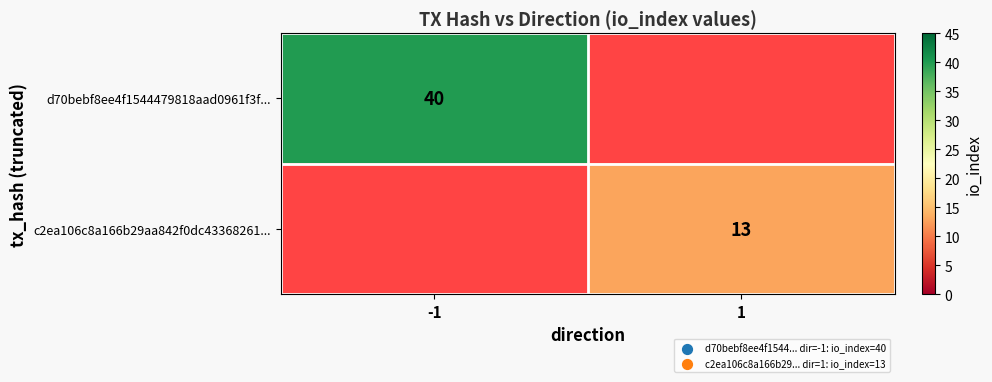

True or false: c2ea106c8a166b29aa842f0dc43368261... has a value of 6.9 at 1.

False